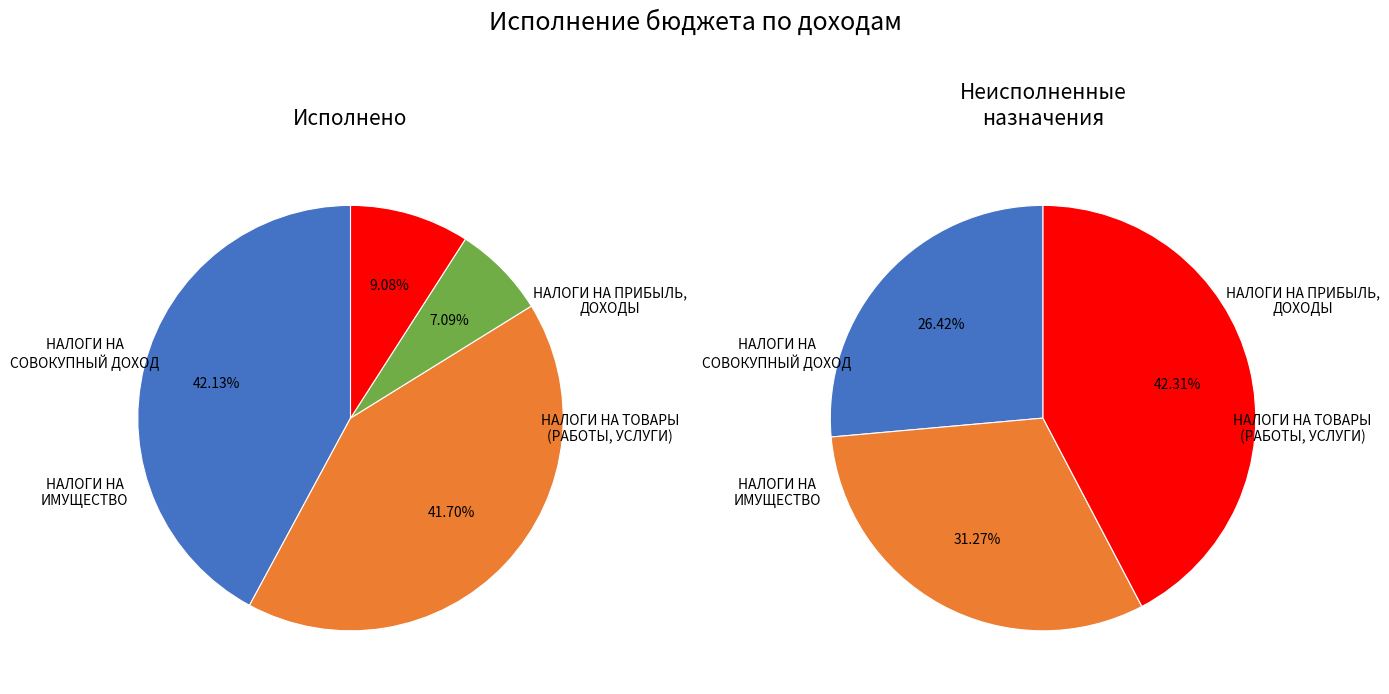

To the nearest percent, what is the difference between the НАЛОГИ НА
ИМУЩЕСТВО and НАЛОГИ НА ПРИБЫЛЬ,
ДОХОДЫ slice percentages?

33%